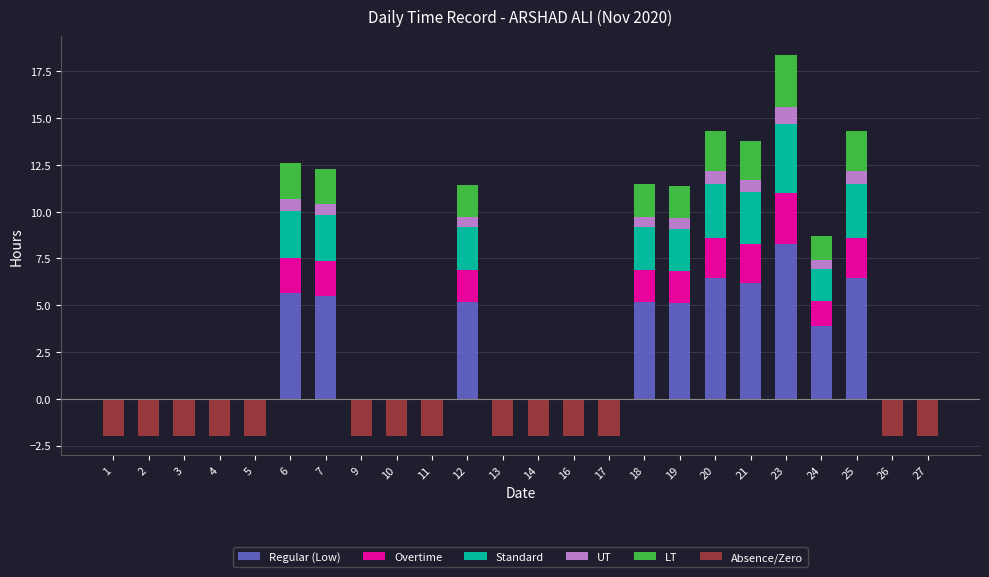

At how many categories does at least one series exceed 0?

10